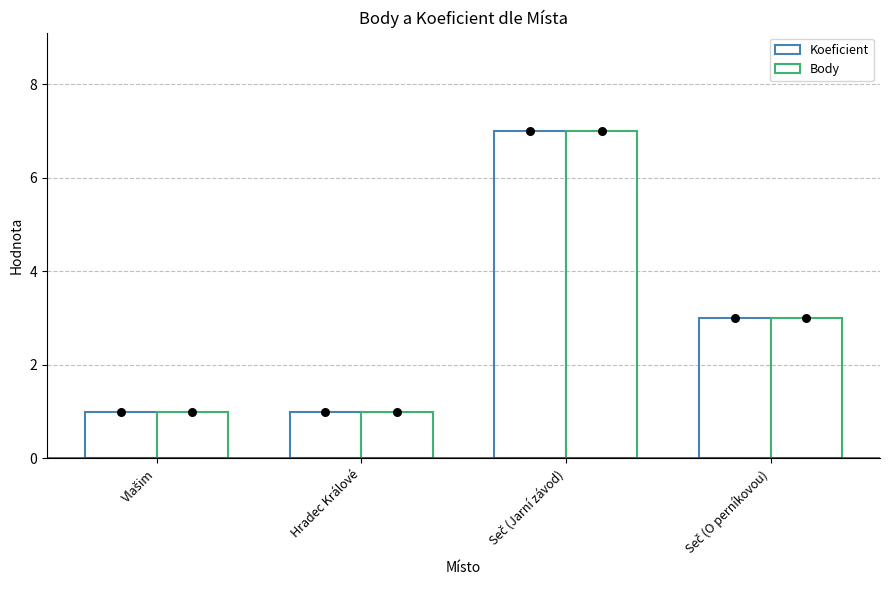

Which series has the widest spread of Y values?

Koeficient